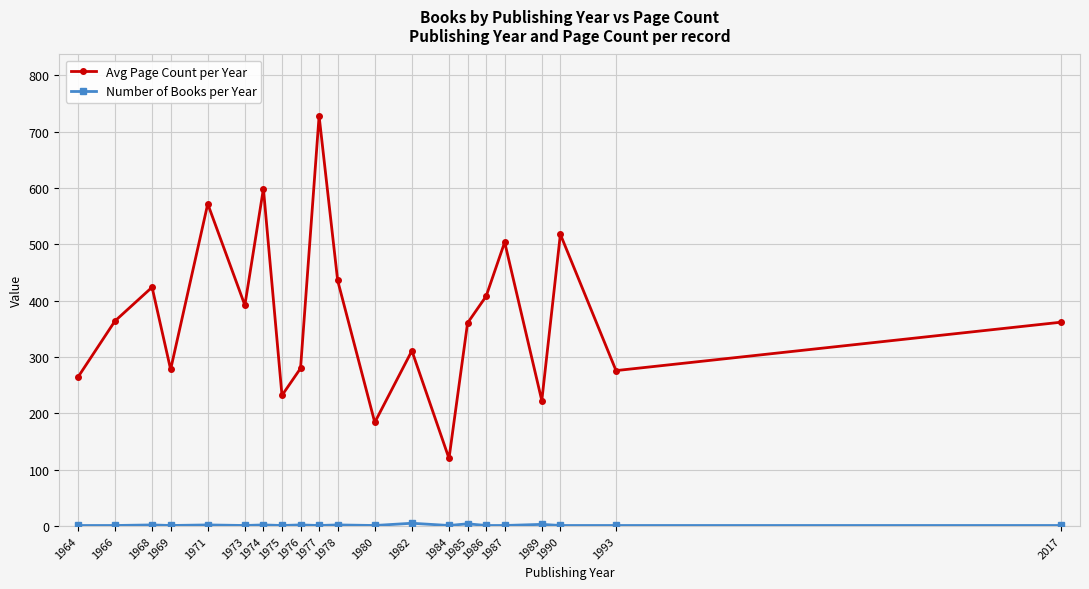

How many lines are shown in the chart?

2